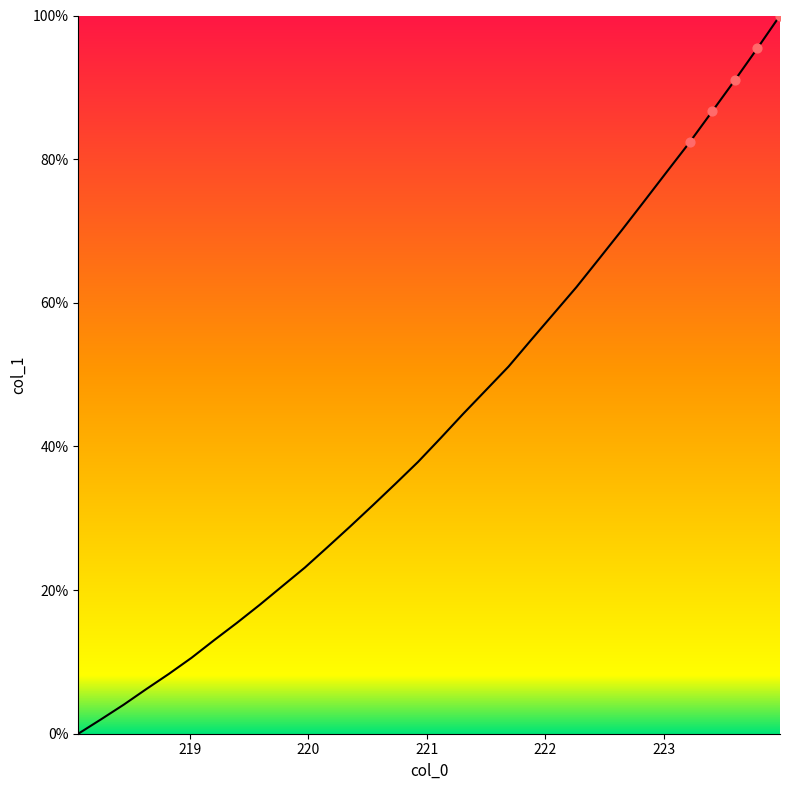

What is the greatest value displayed?

100.0